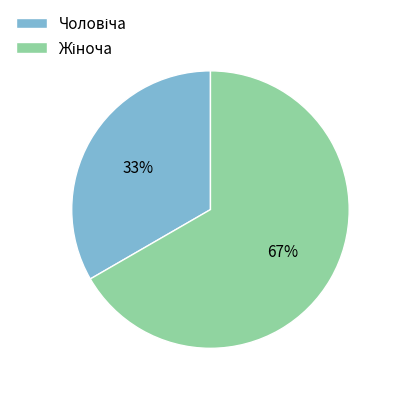

Is there a majority slice in this chart?

Yes